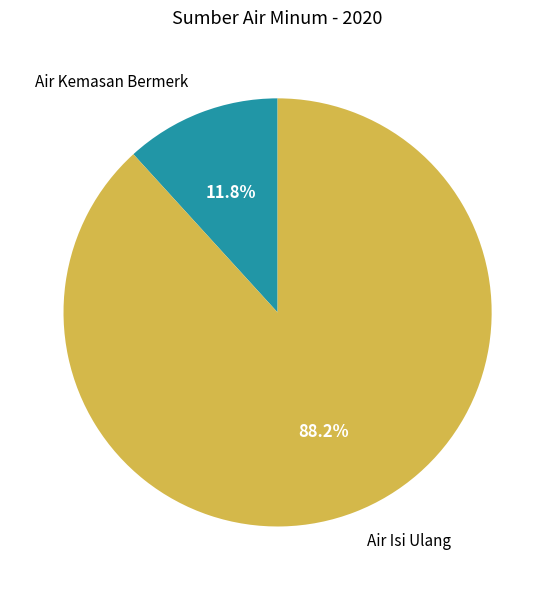

Which category has the biggest portion of the pie?

Air Isi Ulang